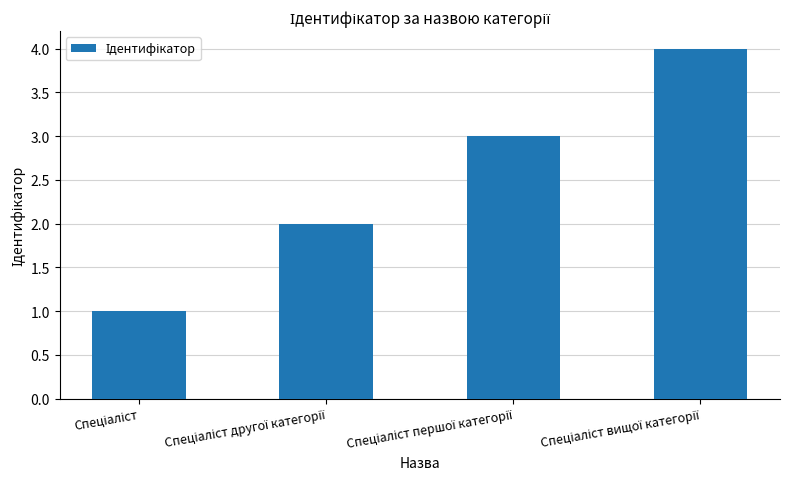

What is the maximum value shown in the chart?

4